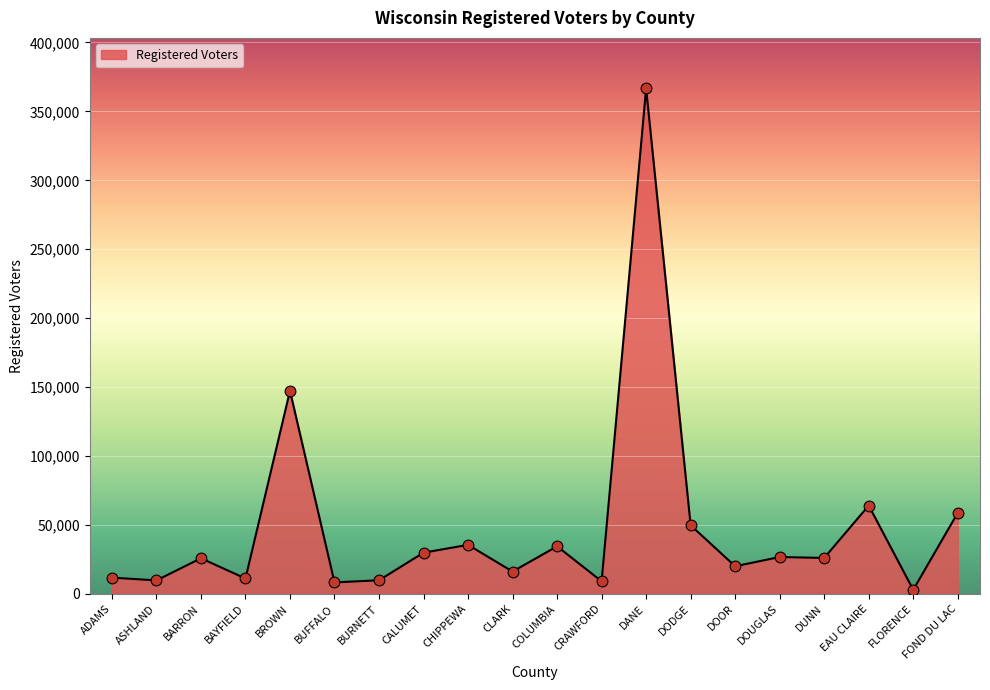

What is the ratio of the value at DOOR to the value at ASHLAND?

2.0